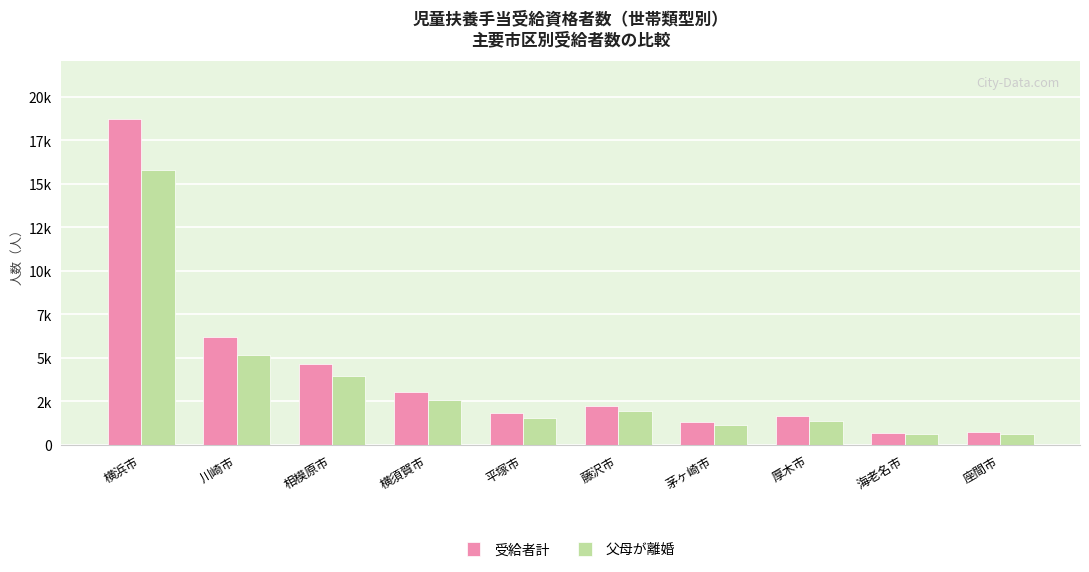

Are the bars horizontal?

No